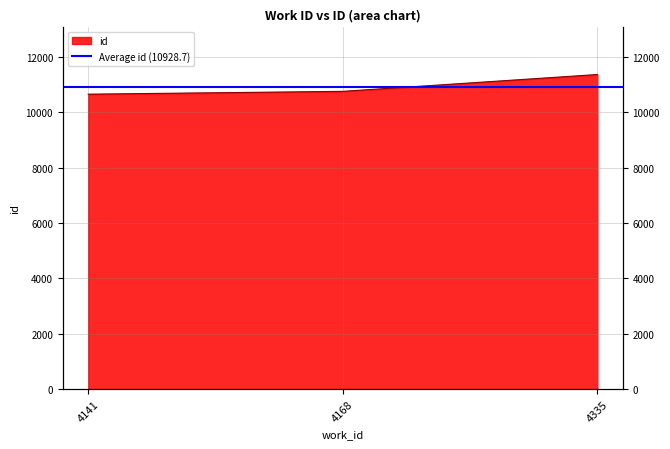

List the labels in order of value, smallest first.

4141, 4168, 4335